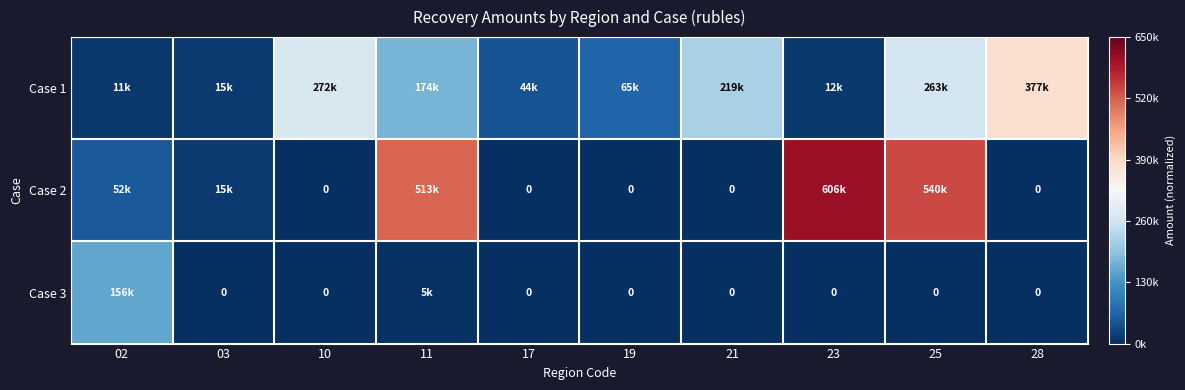

Rank the series at 17 from lowest to highest value.

Case 2, Case 3, Case 1